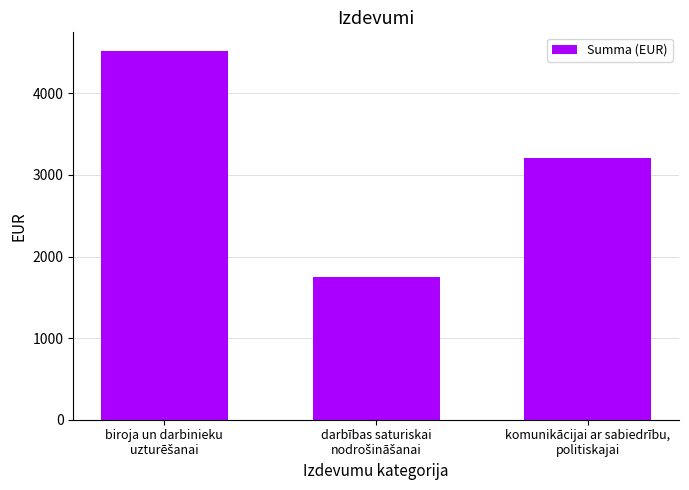

The chart shows a value of 2127.7 at komunikācijai ar sabiedrību,
politiskajai. True or false?

False